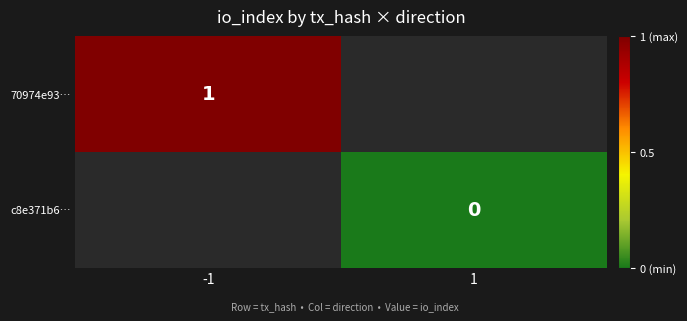

Count the number of categories in the chart.

2